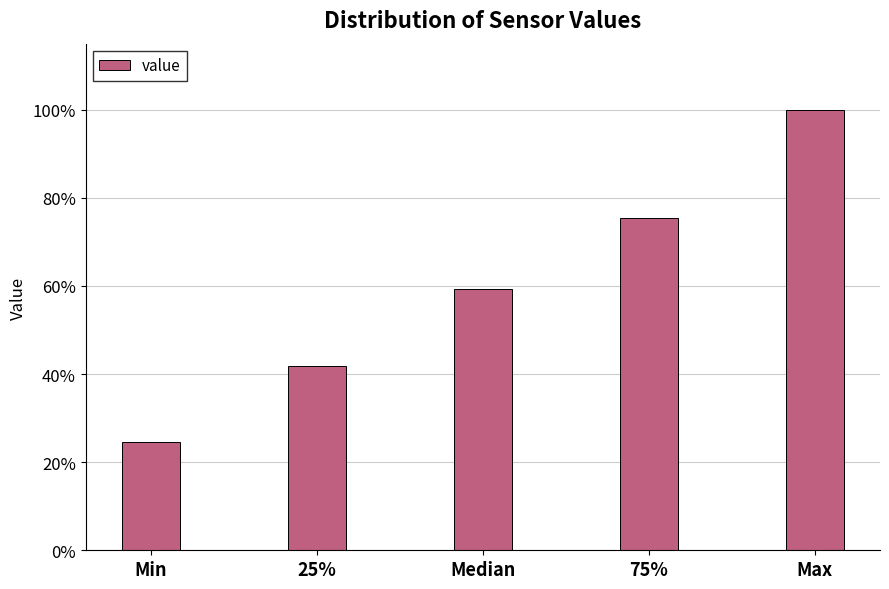

Reading left to right, what are all the values shown in this chart?

Min=24.6	25%=41.9	Median=59.3	75%=75.4	Max=100.0